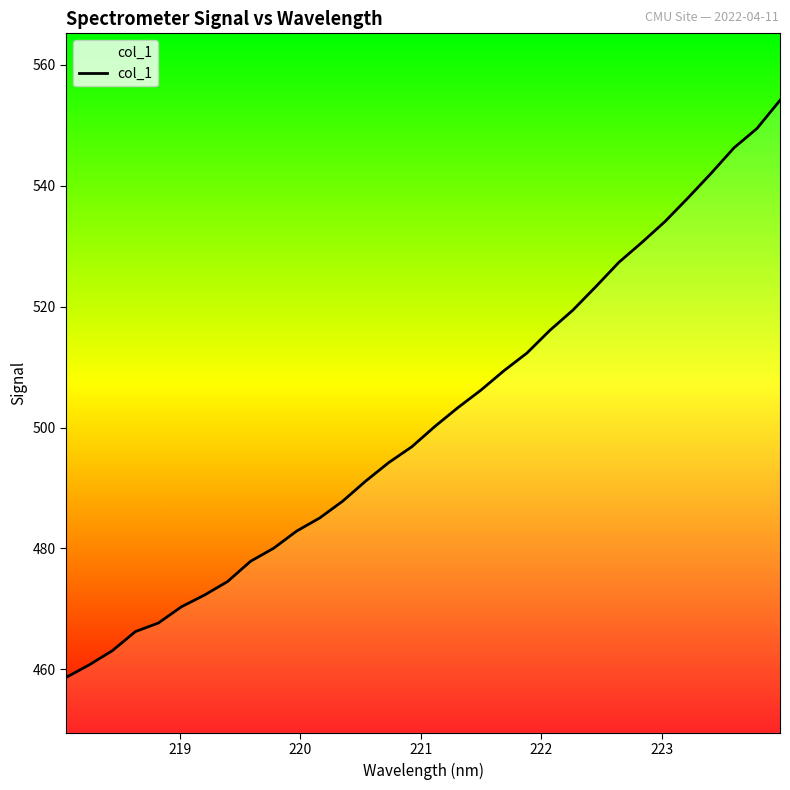

What is the smallest value displayed?

458.7